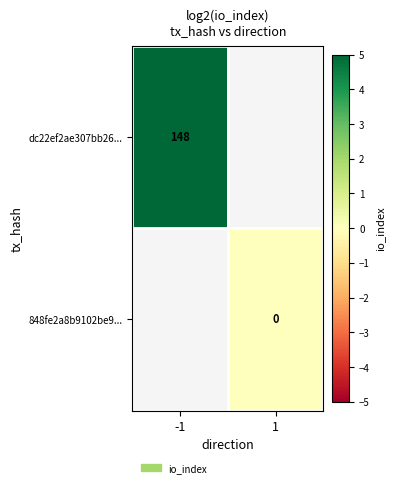

Count the number of categories in the chart.

2